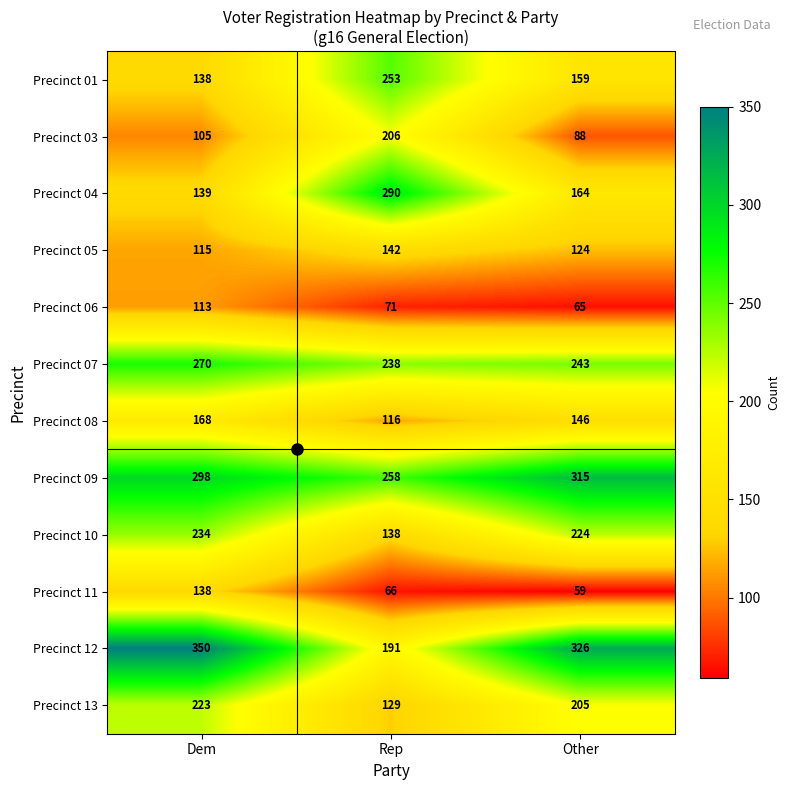

At which label is Precinct 09 closest to 286?

Dem